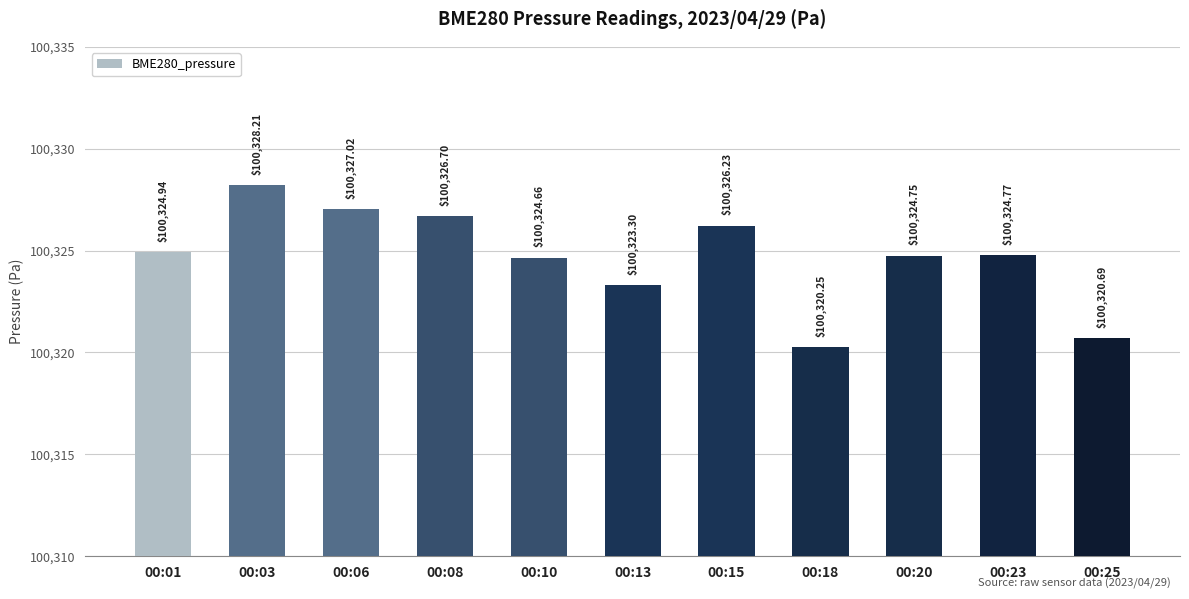

Between 00:01 and 00:20, which is larger?

00:01